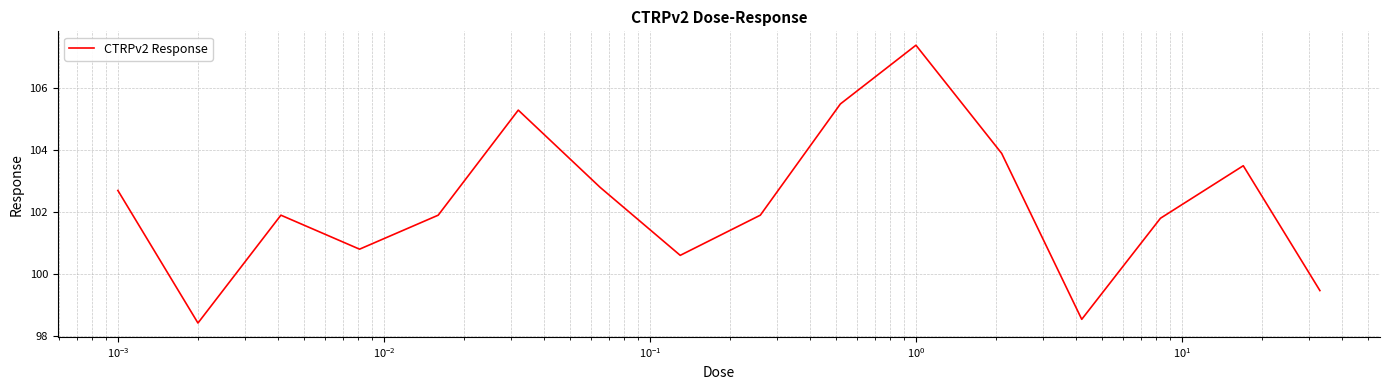

What is the difference between the maximum and minimum values?

9.0